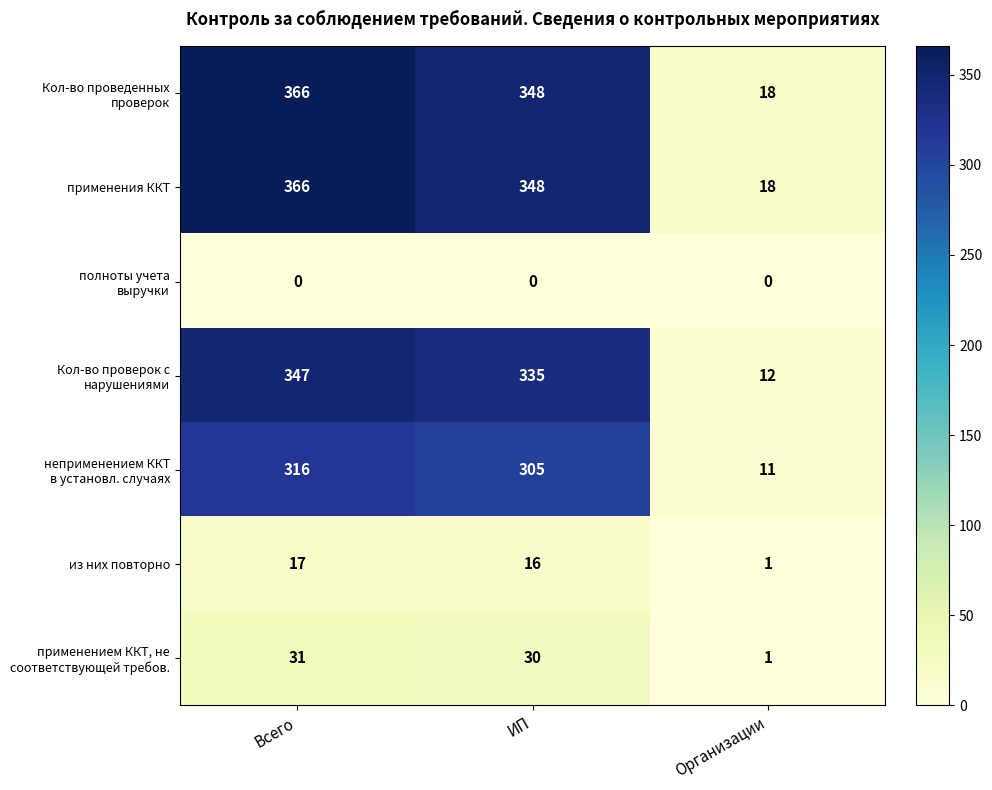

What is the greatest value displayed?

366